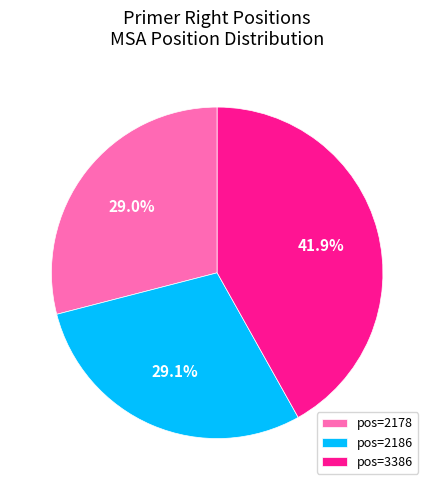

Is there any slice that represents more than half of the pie?

No